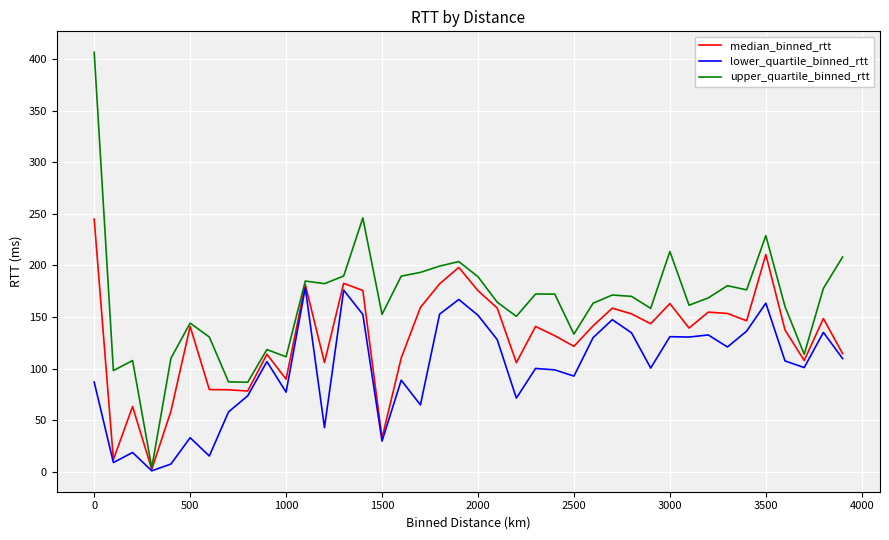

What is the sum of all median_binned_rtt values?

5199.5